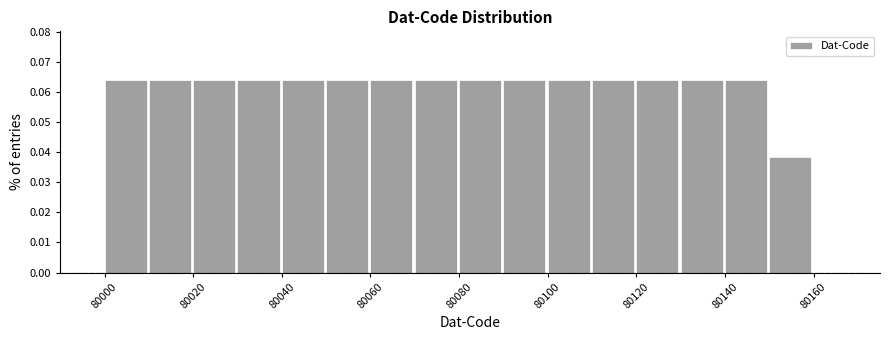

What is the height of the bar covering 80030 to 80040 on the x-axis? The values are not printed on the chart, so give them approximately, as read against the axis.

0.064